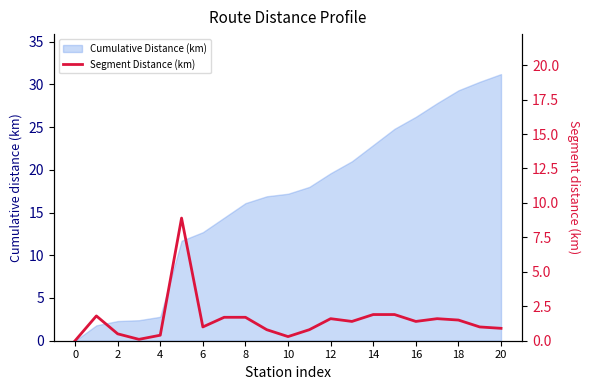

Reading left to right, what are all the values shown in this chart?

0.0	1.8	0.5	0.1	0.4	8.9	1.0	1.7	1.7	0.8	0.3	0.8	1.6	1.4	1.9	1.9	1.4	1.6	1.5	1.0	0.9